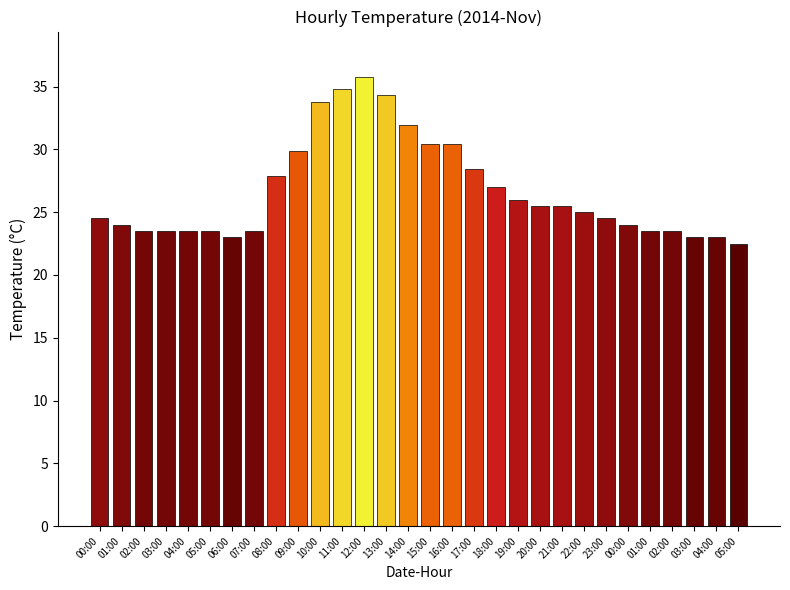

What is the ratio of the value at 14:00 to the value at 07:00?

1.4